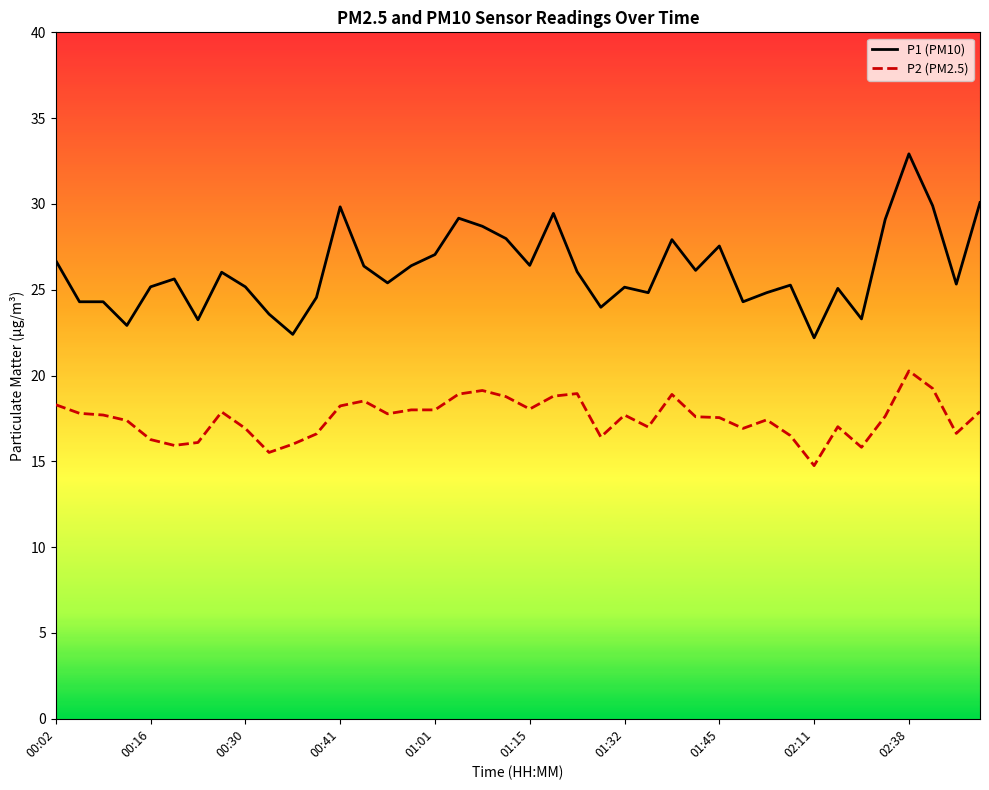

List the series in order of their peak value, highest first.

P1 (PM10), P2 (PM2.5)